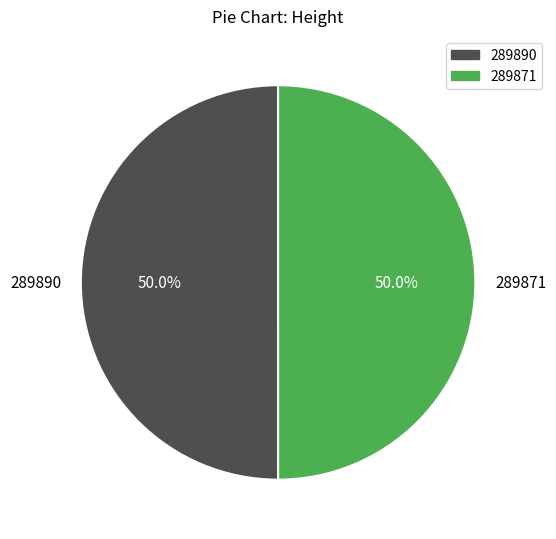

Approximately how many times larger is the value at 289890 compared to 289871?

1.0